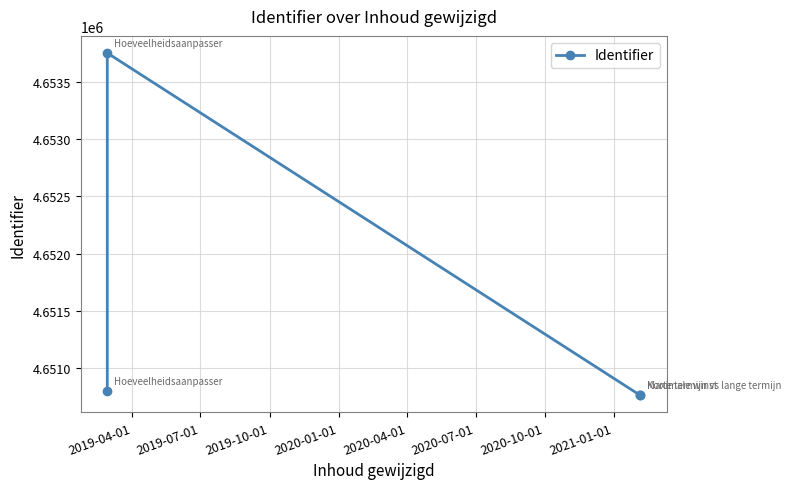

How many points are higher than both their immediate neighbors (excluding endpoints)?

1